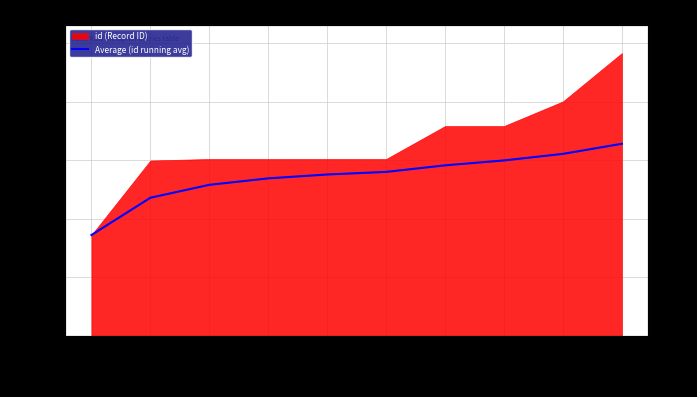

The chart shows a value of 14988.1 at 17933. True or false?

True